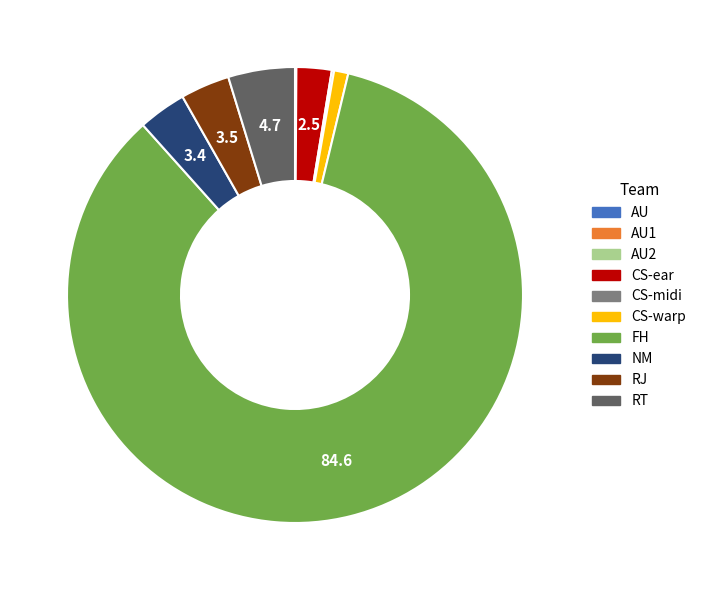

Is it true that RT is 12% of the pie?

False